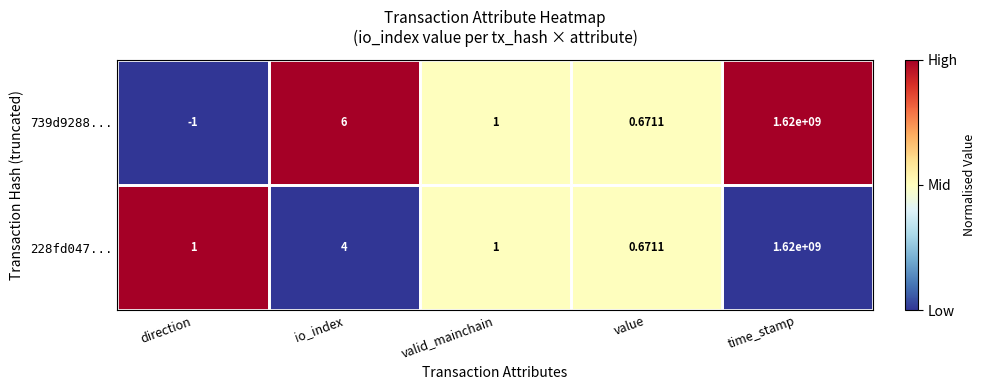

What is the total value across all series at value?

1.3